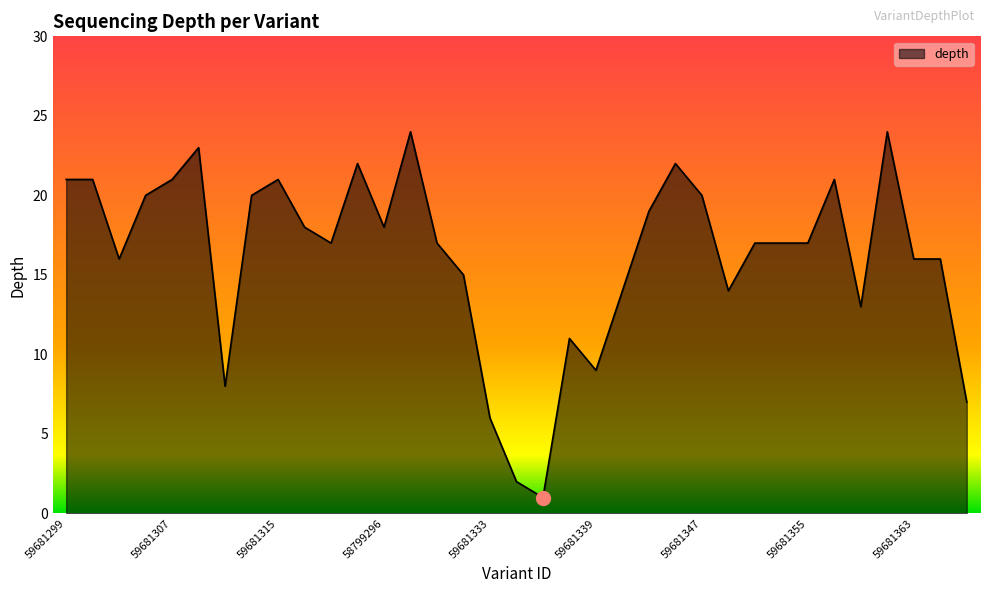

How many lines are shown in the chart?

1